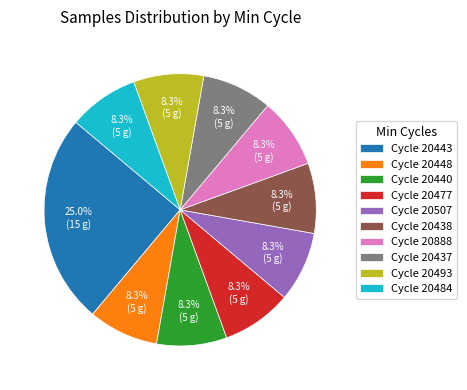

What is the largest slice in the pie chart?

Cycle 20443